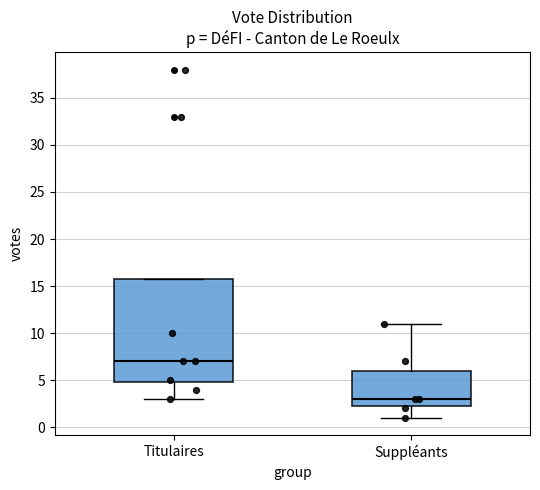

Which box's median line is the lowest?

Suppléants